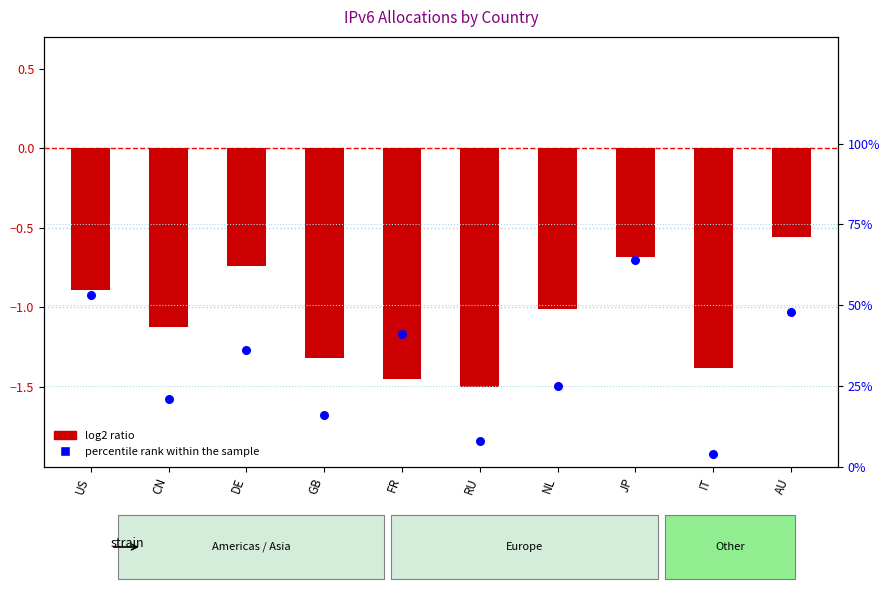

What are all the series names shown in the legend?

log2 ratio, percentile rank within the sample